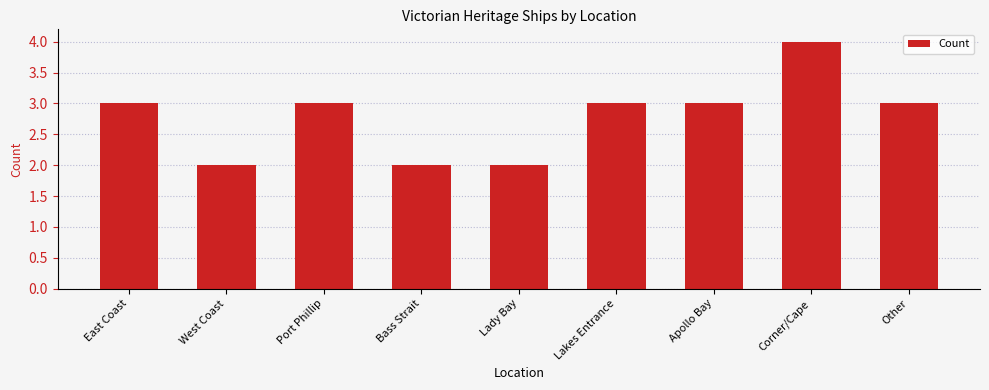

True or false: the data shows 3 at West Coast.

False